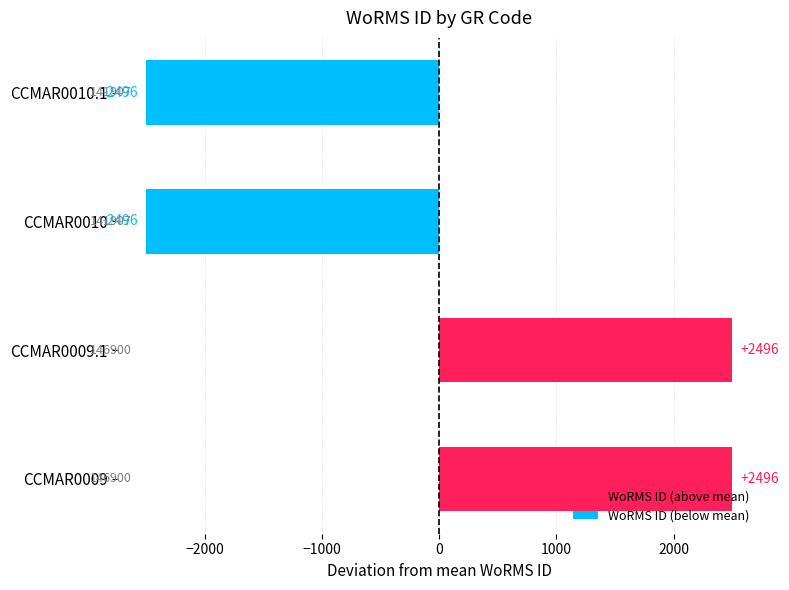

The chart shows a value of 2496.5 at CCMAR0009.1. True or false?

True